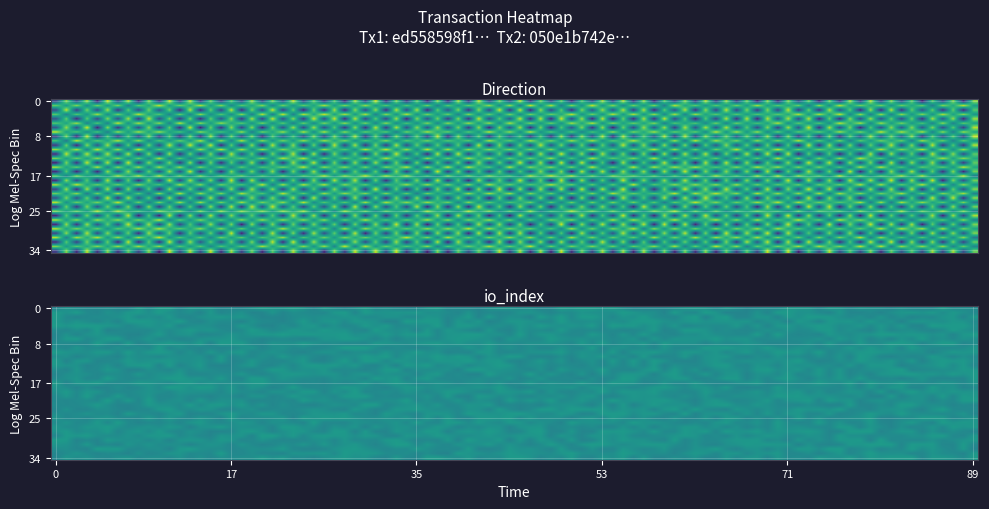

Is the value of ed558598f157c052a92b91cc6ebefa9555e2c20 at 1 greater than the value of 050e1b742e25f3c54c299919ac07d6239f20e47 at 1?

Yes